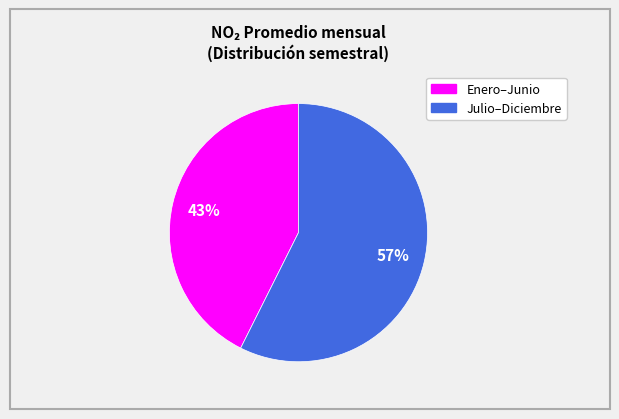

How many slices are in this pie chart?

2